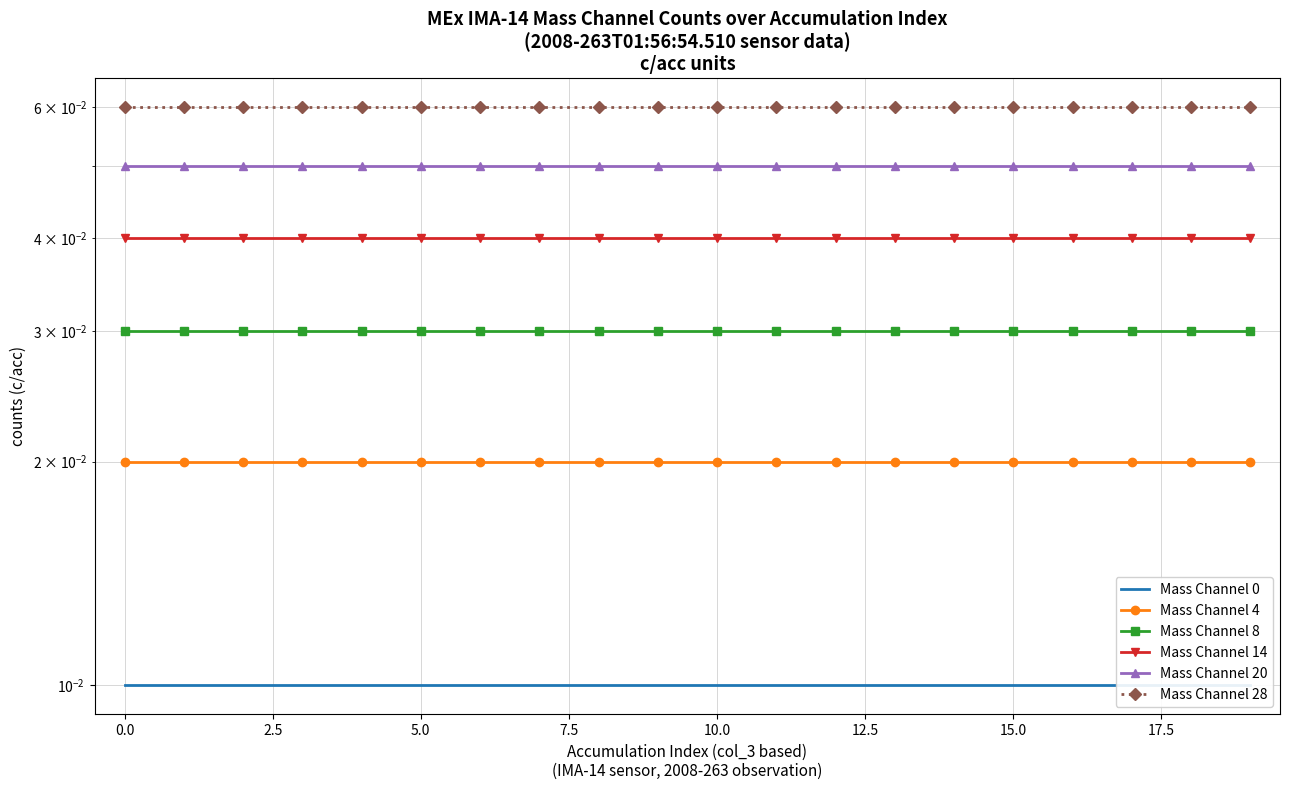

Rank the series at 17.5 from lowest to highest value.

Mass Channel 0, Mass Channel 4, Mass Channel 8, Mass Channel 14, Mass Channel 20, Mass Channel 28